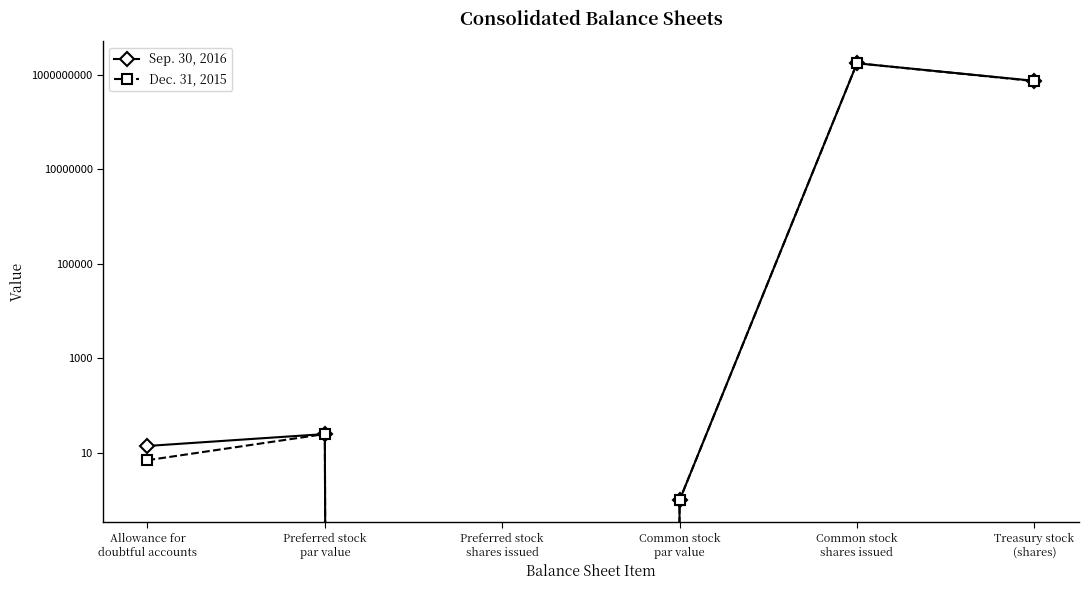

True or false: Dec. 31, 2015 has more than 2 interior local peaks.

False